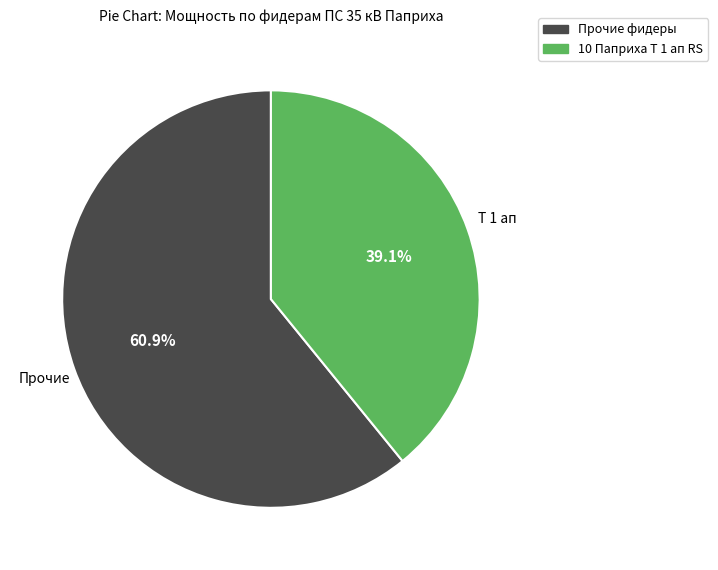

Is there any slice that represents more than half of the pie?

Yes